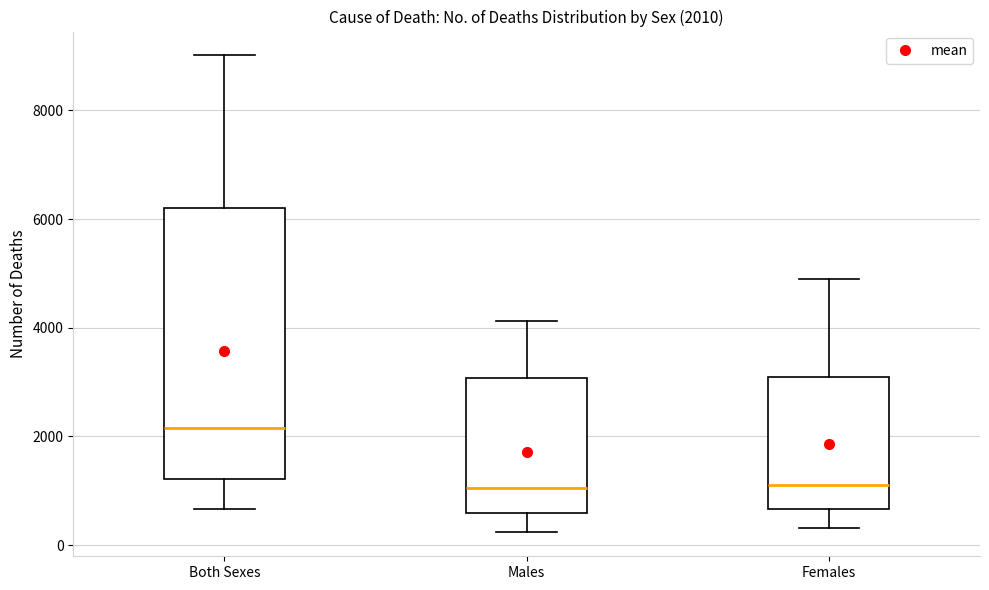

Which box's median line is the highest?

Both Sexes